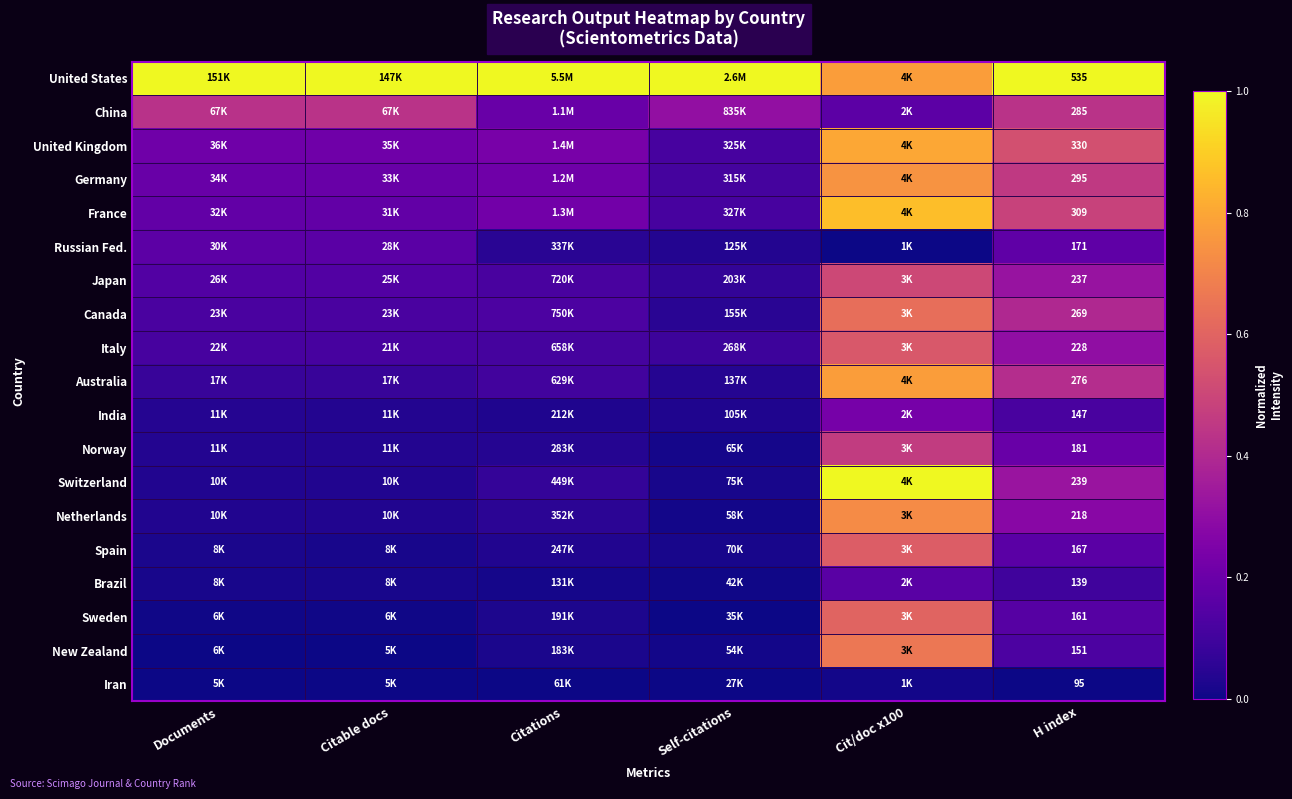

Count the number of data series in this chart.

19